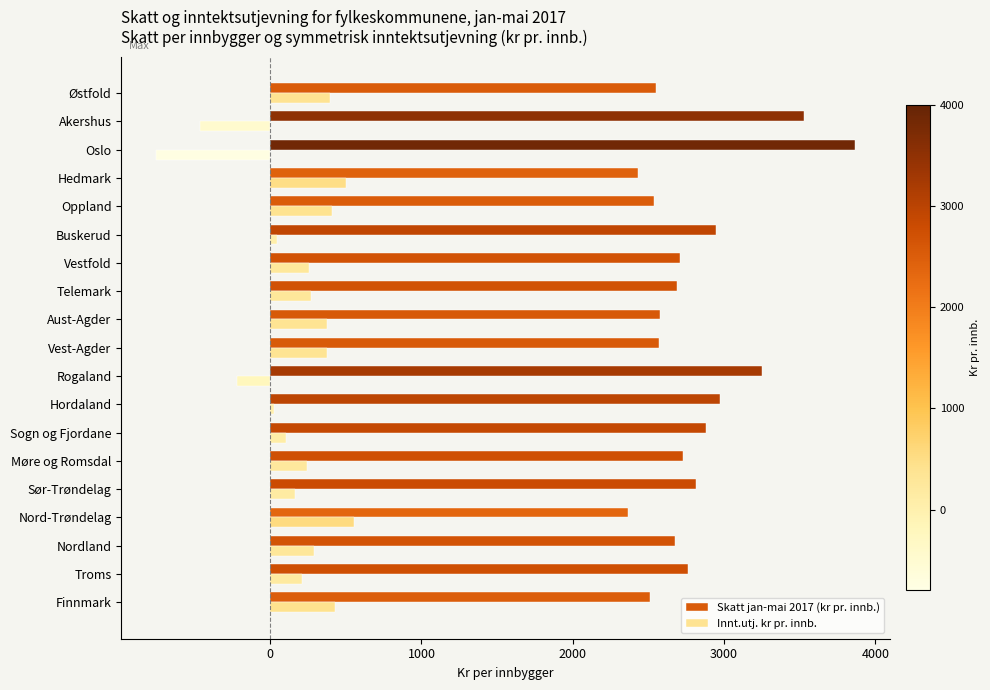

Which category has the highest value across all series?

Oslo